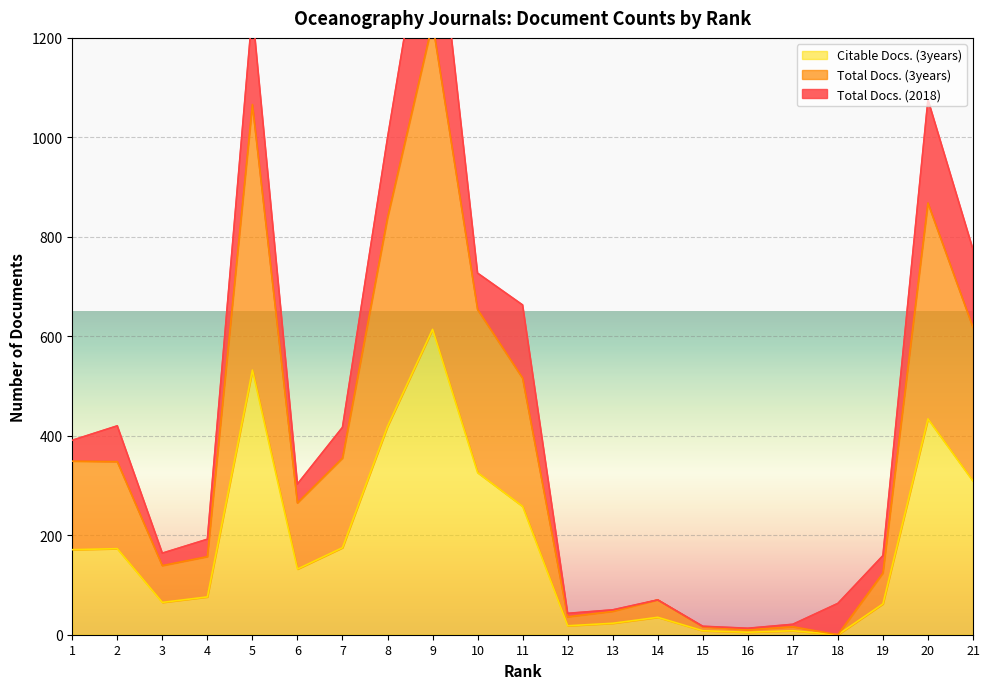

How many interior local peaks does the Citable Docs. (3years) series have?

6